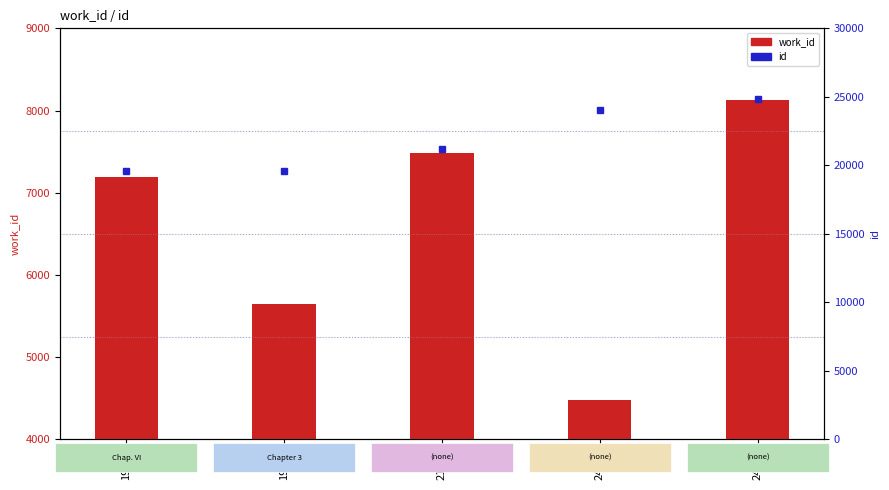

The value of work_id at 21178 is 7486. True or false?

True